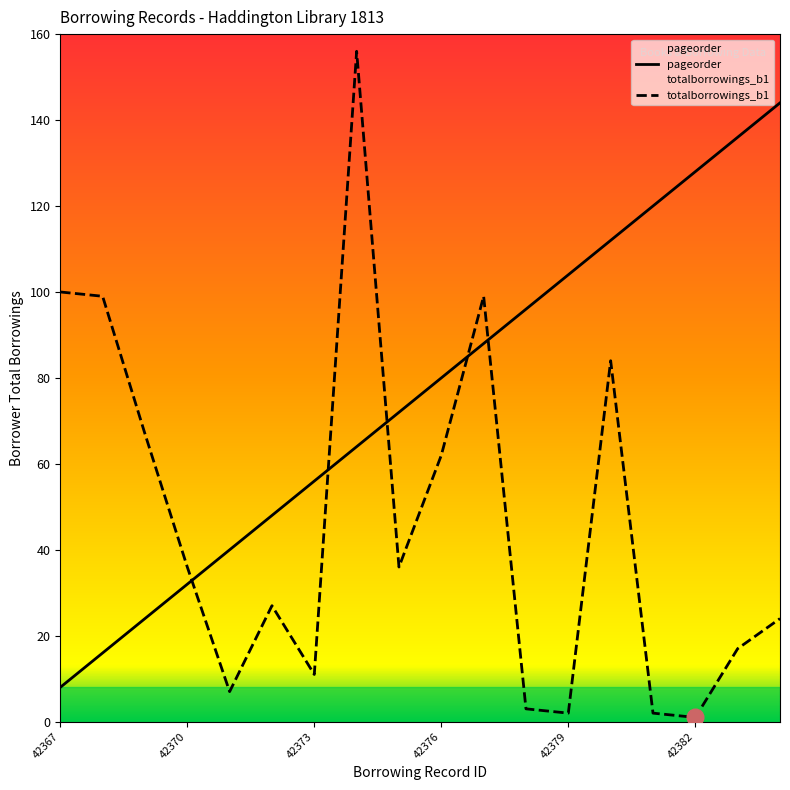

True or false: pageorder has a value of 34 at 42374.

False